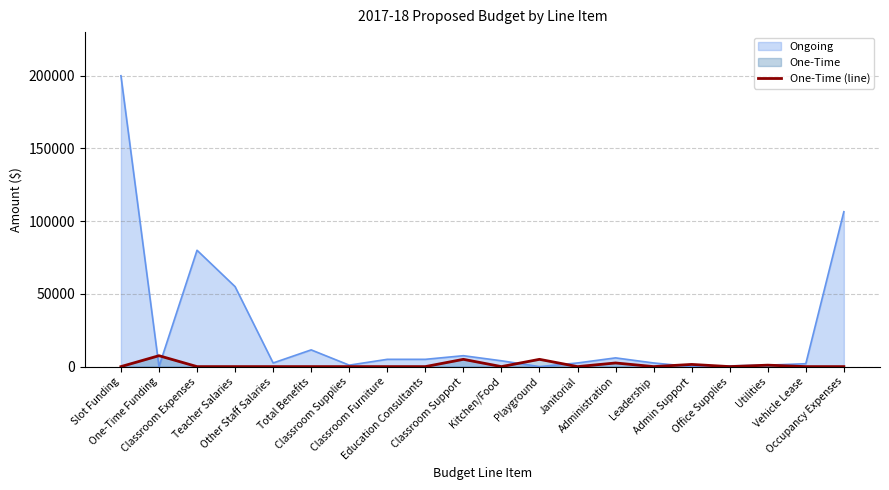

List the series in order of their peak value, lowest first.

One-Time (line), Ongoing